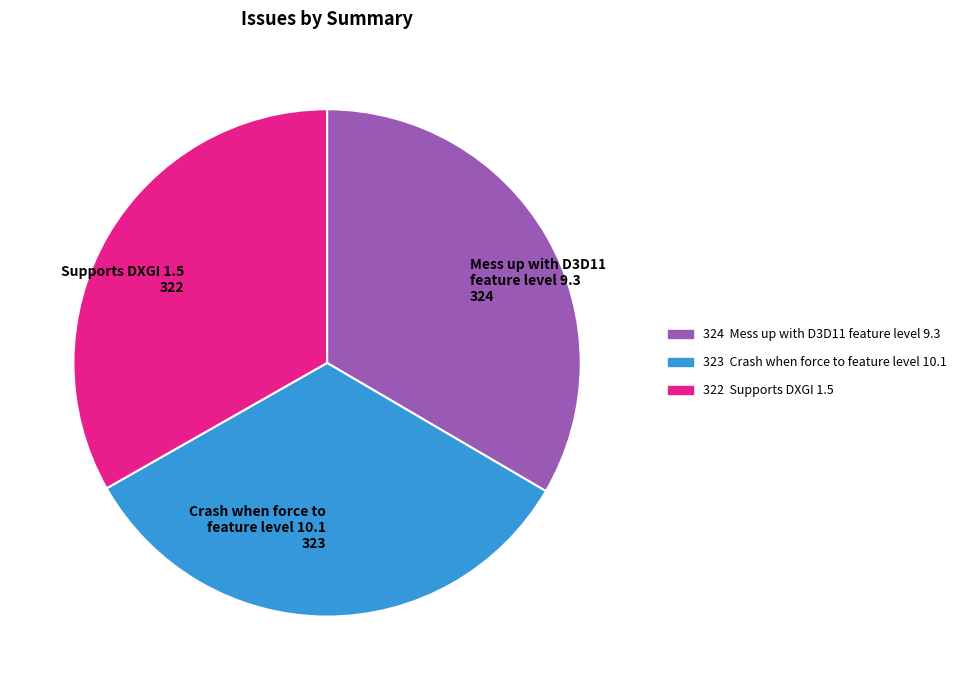

Is it true that Mess up with D3D11 feature level 9.3 is 43% of the pie?

False